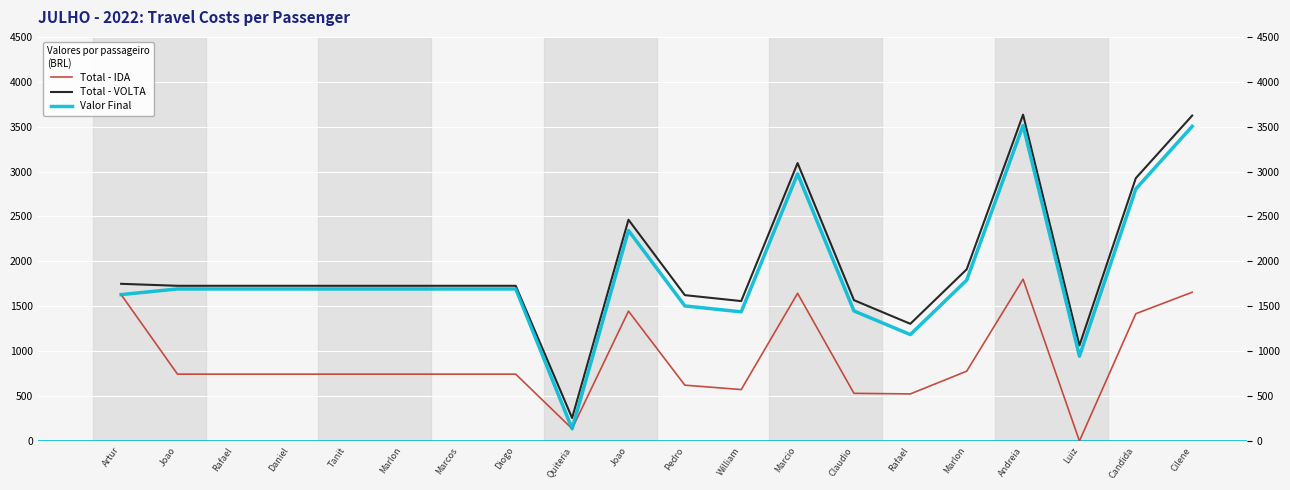

How many interior local peaks does the Total - VOLTA series have?

3